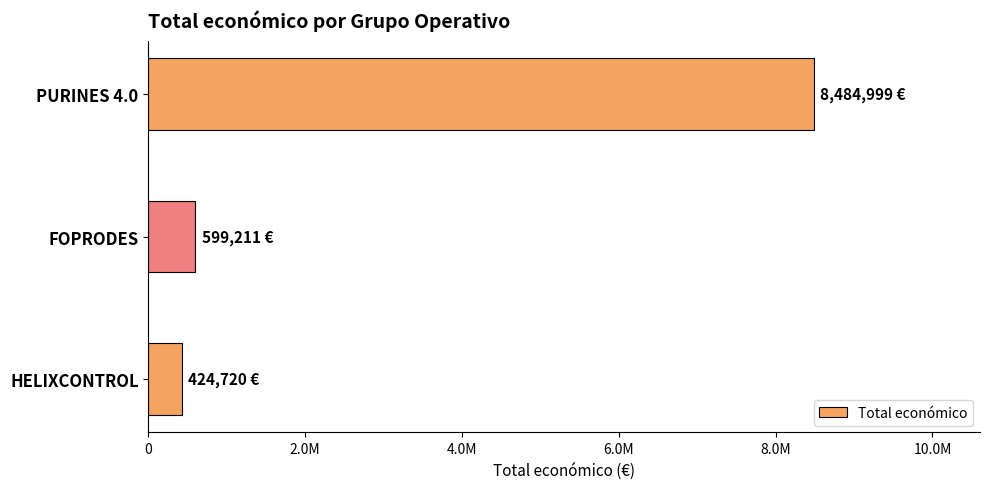

Where is the data nearest to the value 4454859?

FOPRODES